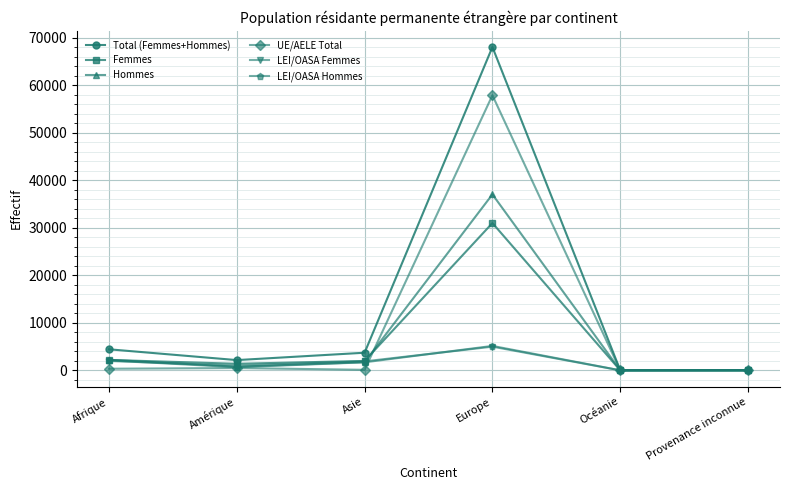

Where is the first local maximum for Femmes?

Europe